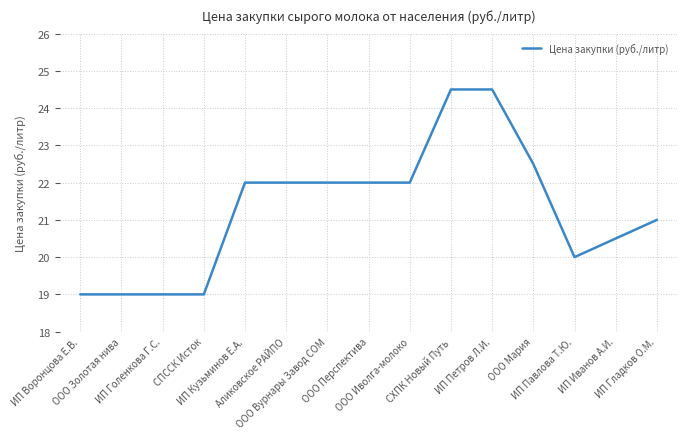

What is the minimum value shown in the chart?

19.0